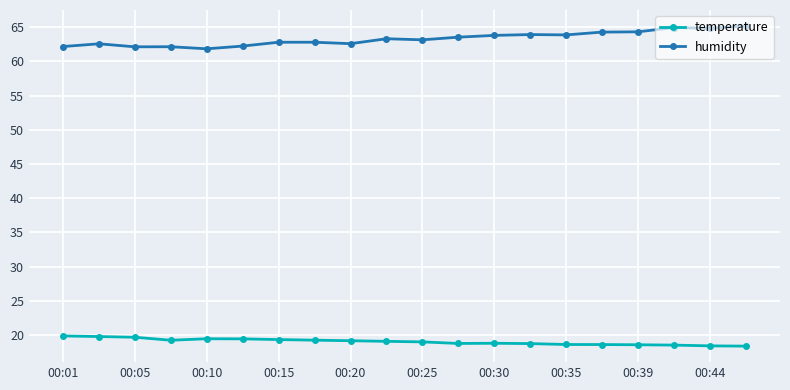

Count the number of categories in the chart.

20